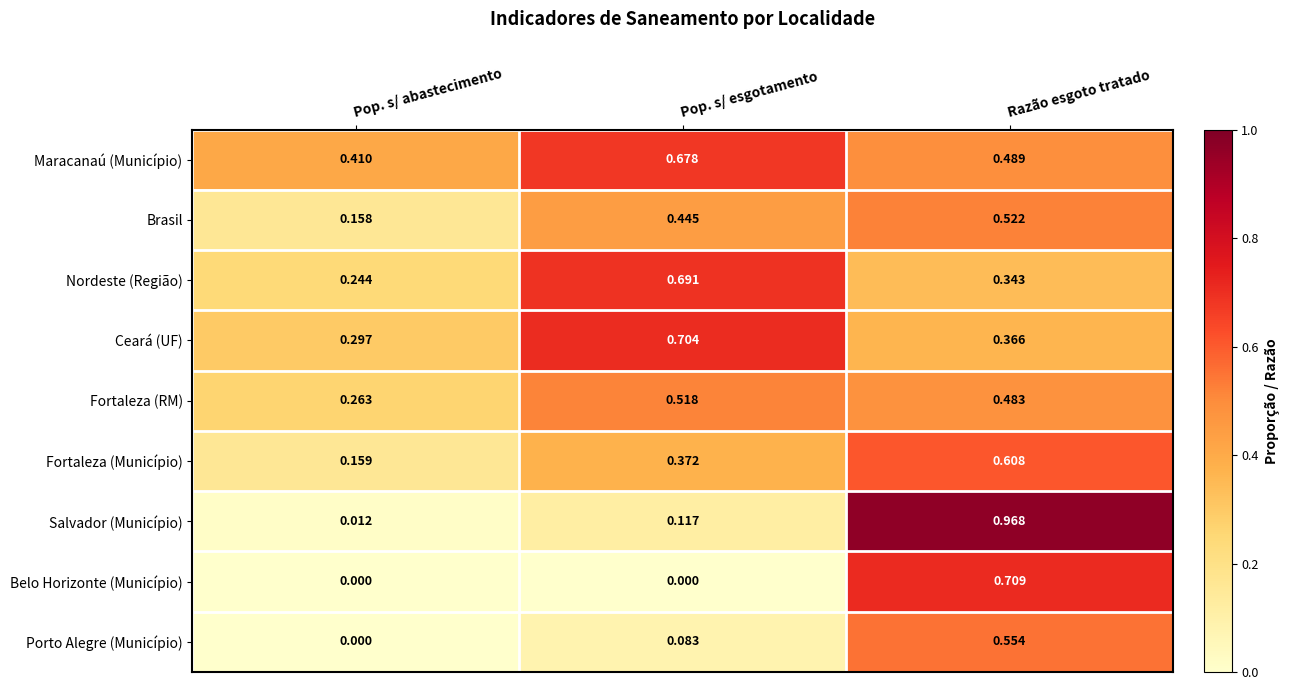

Where is Nordeste (Região) nearest to the value 0?

Pop. s/ abastecimento